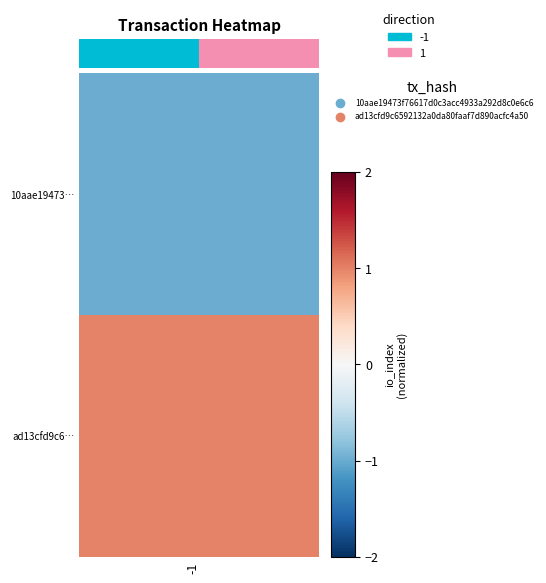

What is the difference between the values at 1 and -1?

1